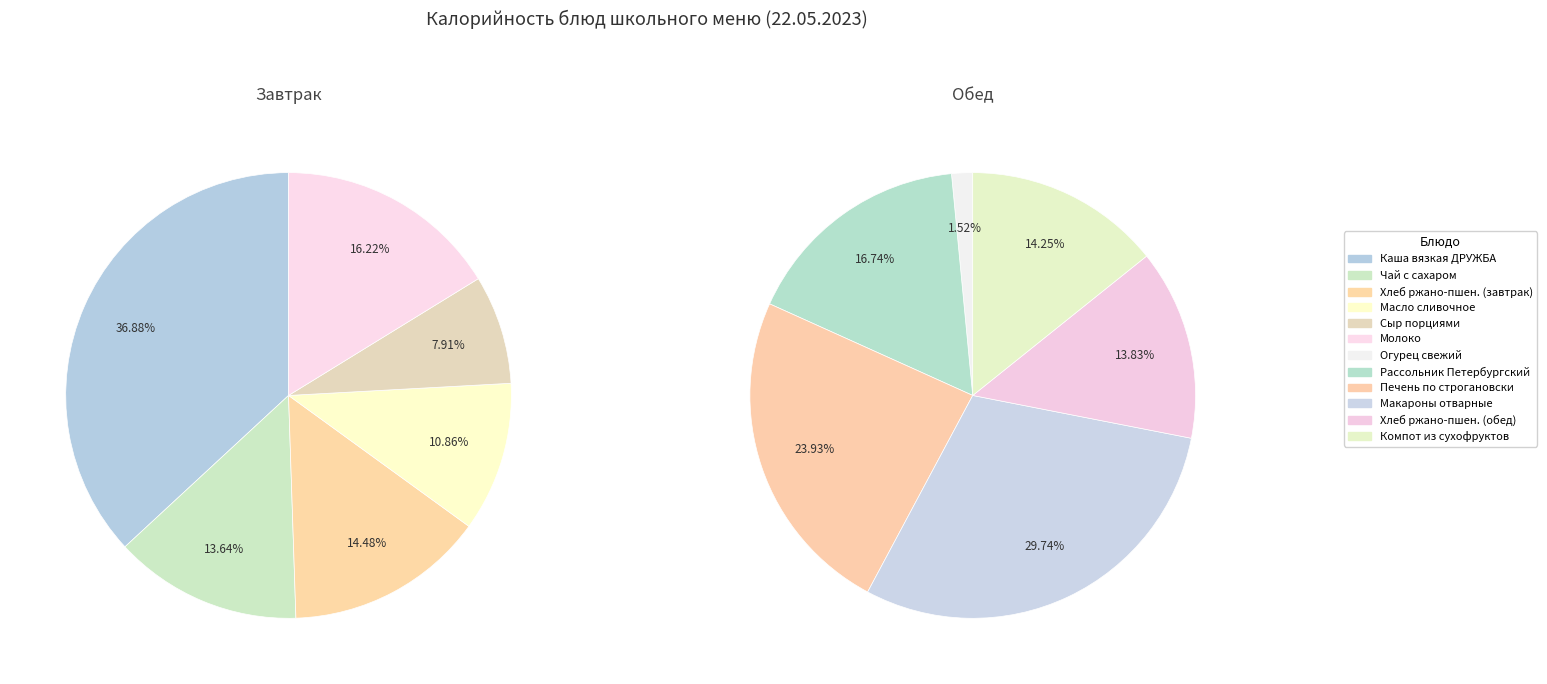

Is there any slice that represents more than half of the pie?

No